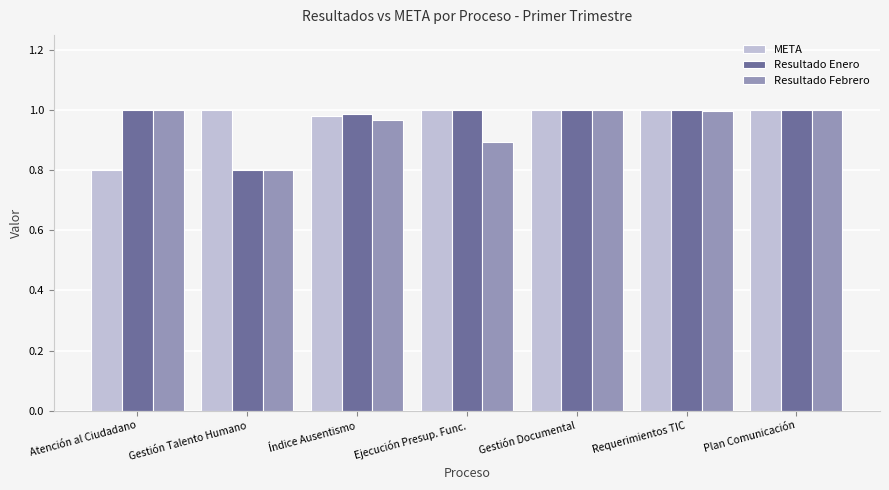

What is the smallest value displayed?

0.8